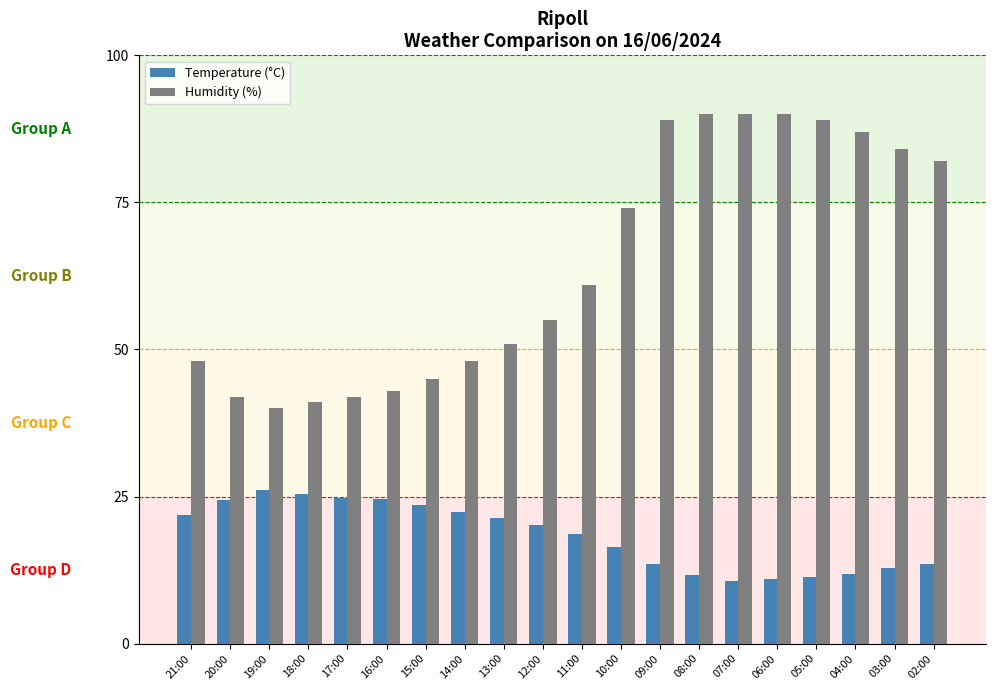

What is the value of the Temperature (°C) bar at the 8th from the left?

22.3